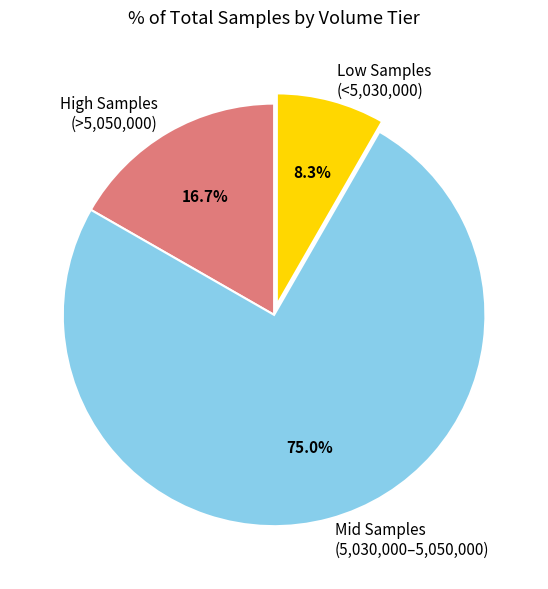

Rank the categories by value from highest to lowest.

Mid Samples (5,030,000–5,050,000), High Samples (>5,050,000), Low Samples (<5,030,000)